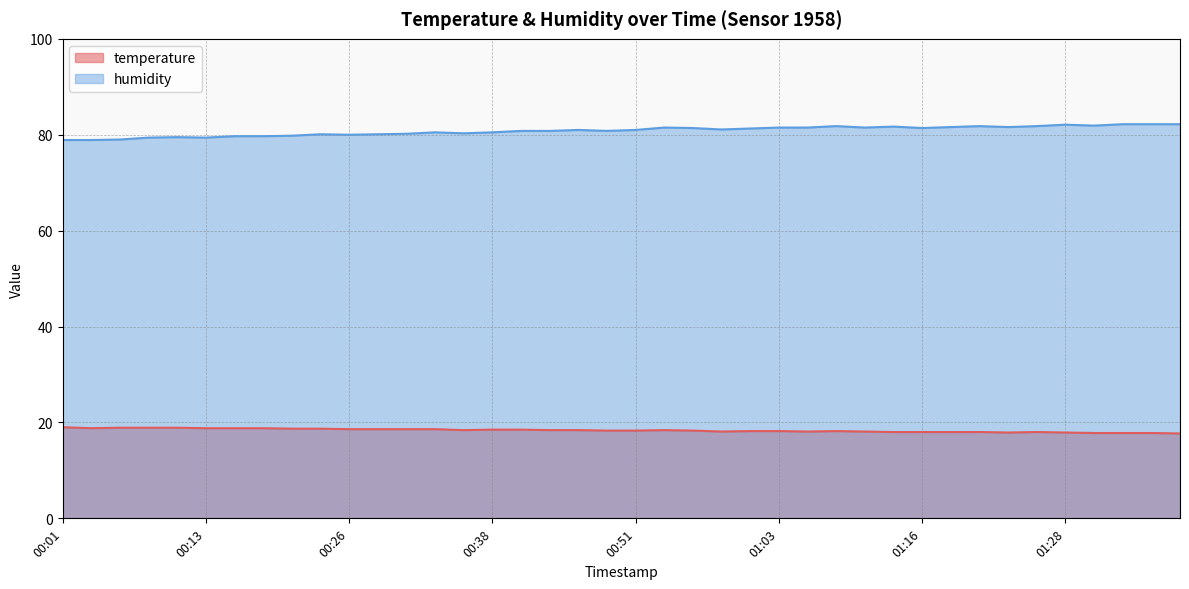

True or false: humidity has a value of 110.9 at 00:23.

False